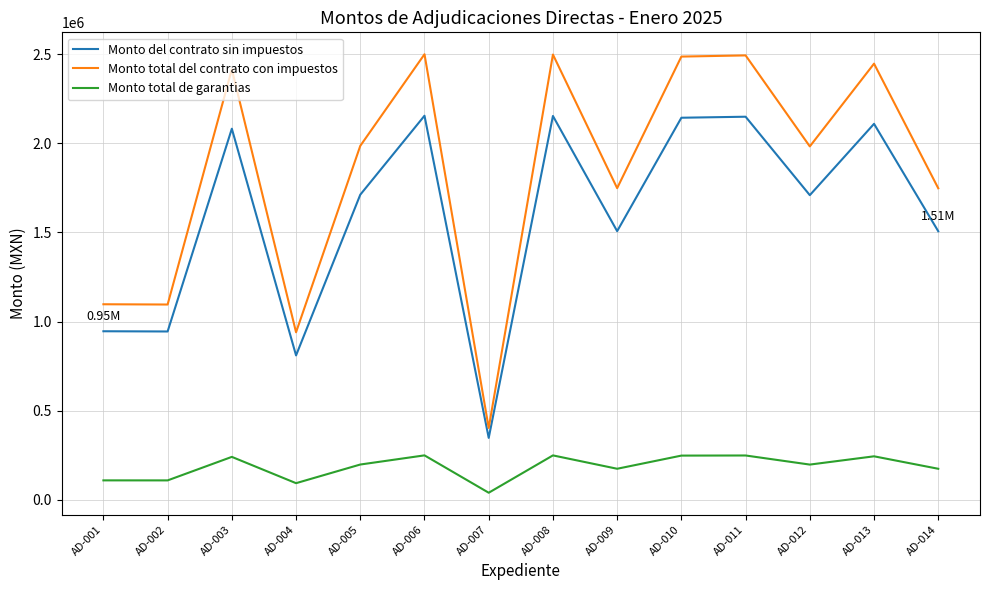

Rank the series at AD-009 from lowest to highest value.

Monto total de garantias, Monto del contrato sin impuestos, Monto total del contrato con impuestos